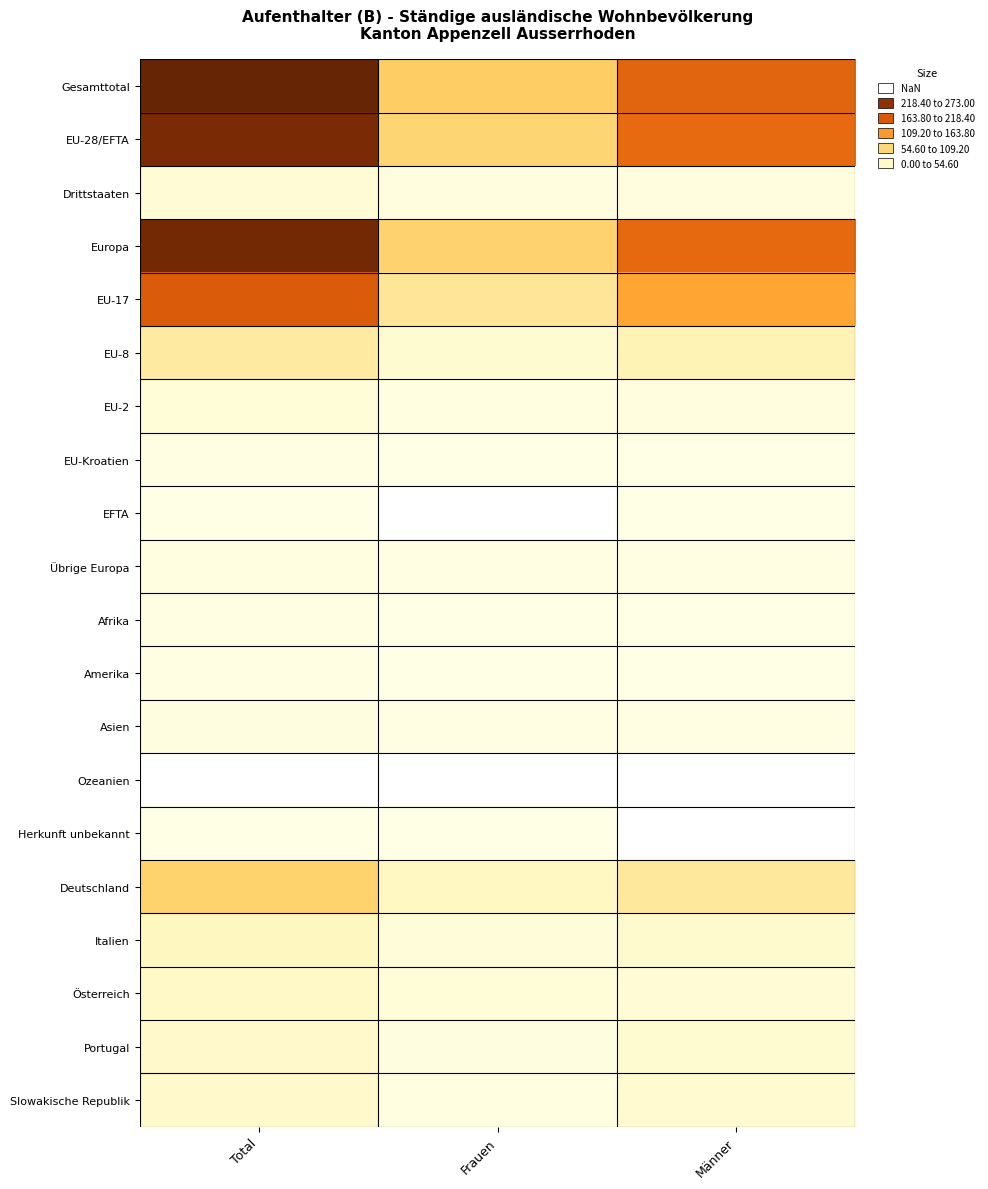

What is the difference between the Deutschland values at Männer and Frauen?

31.0